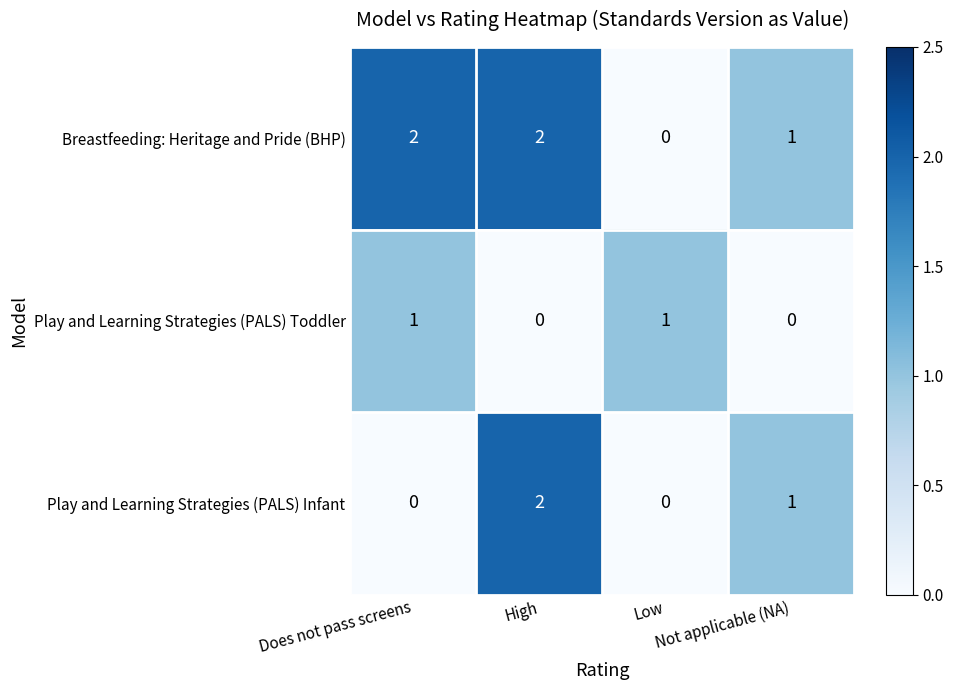

How many values in Play and Learning Strategies (PALS) Toddler are above zero?

2